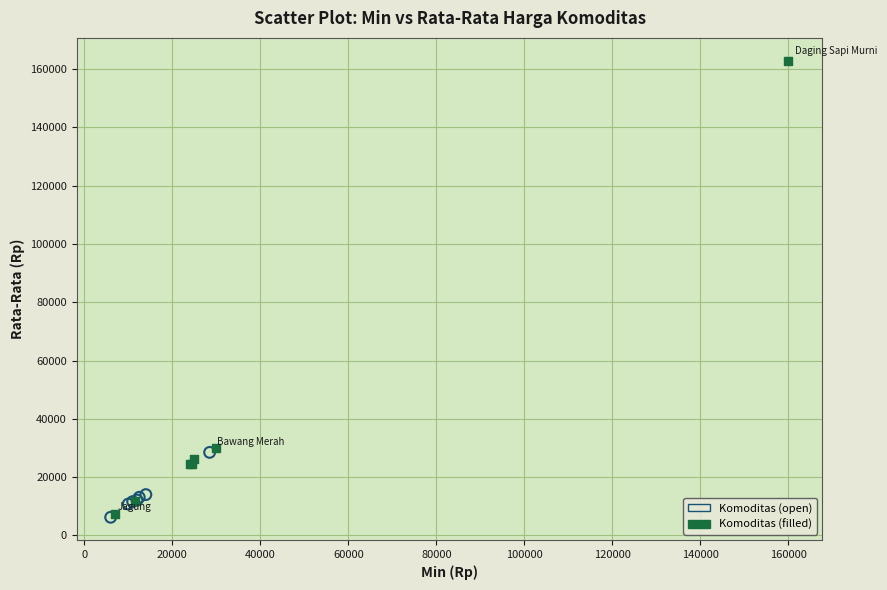

Which series has the largest Y range (max minus min)?

Komoditas (filled)